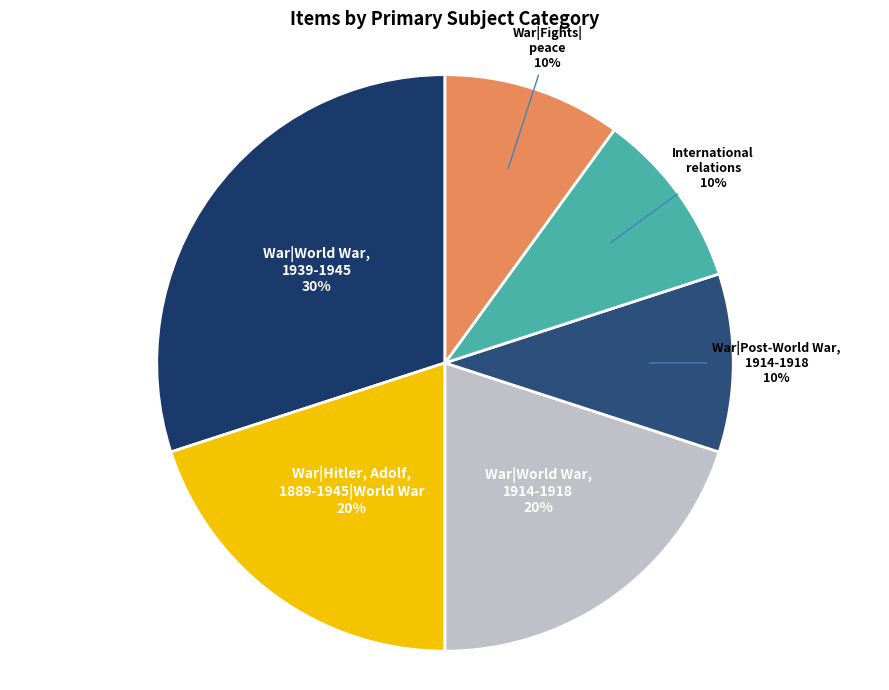

To the nearest percent, what percentage of the pie is War|World War, 1939-1945?

30%